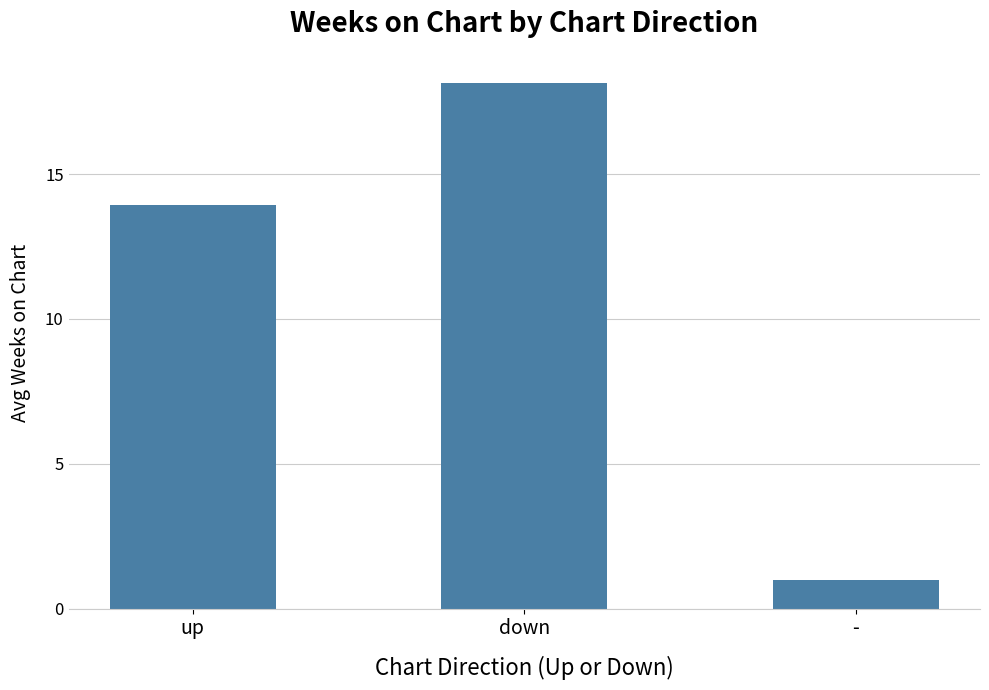

List the labels in order of value, largest first.

down, up, -